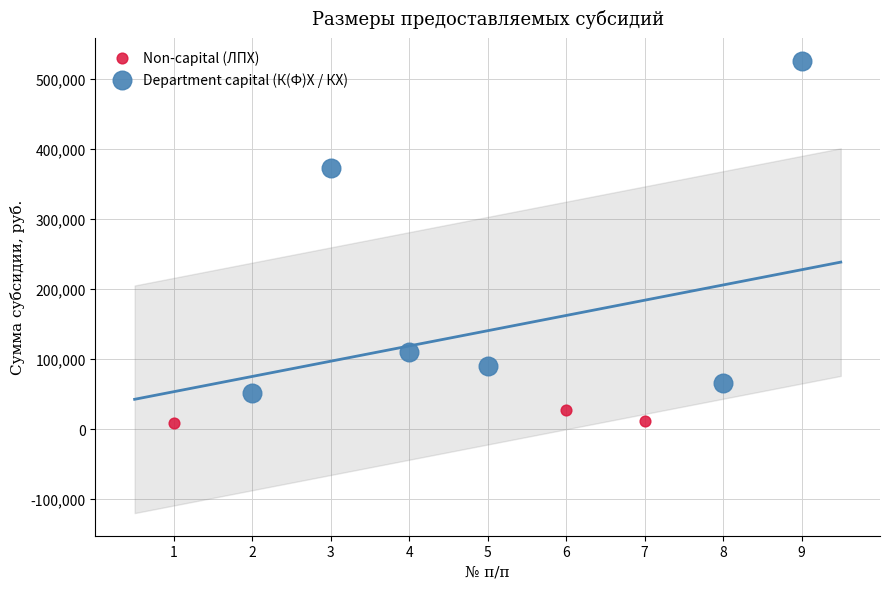

Which series contains the highest Y value?

Department capital (К(Ф)Х / КХ)